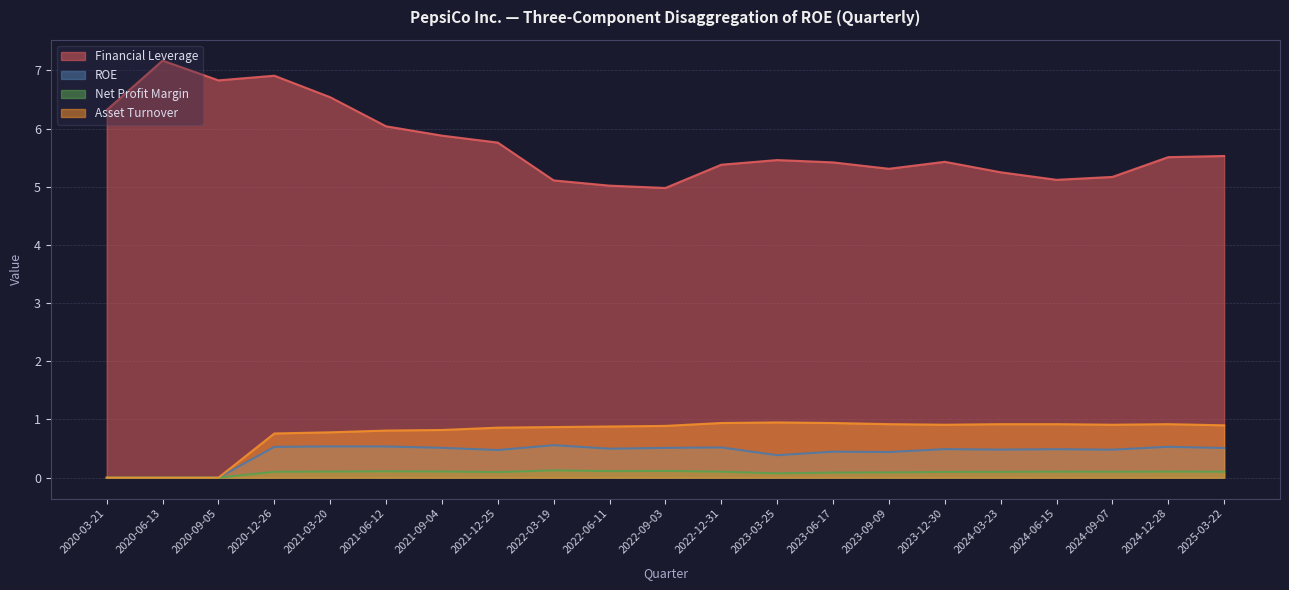

Is the value of Financial Leverage at 2020-09-05 greater than the value of ROE at 2023-06-17?

Yes